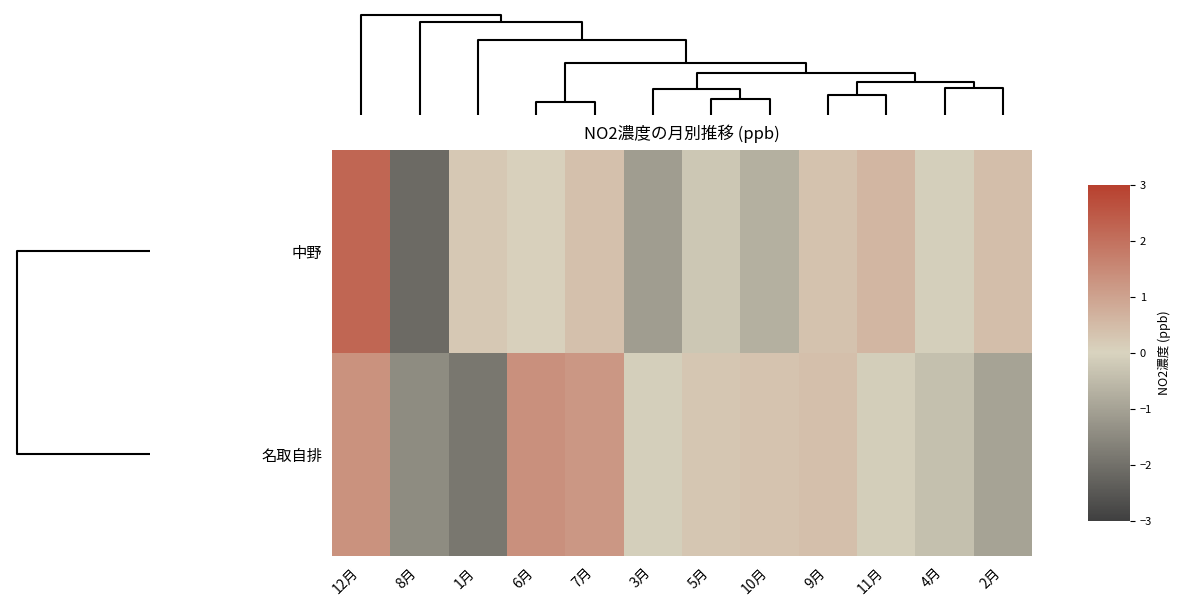

Rank the series by their average value, from highest to lowest.

名取自排, 中野